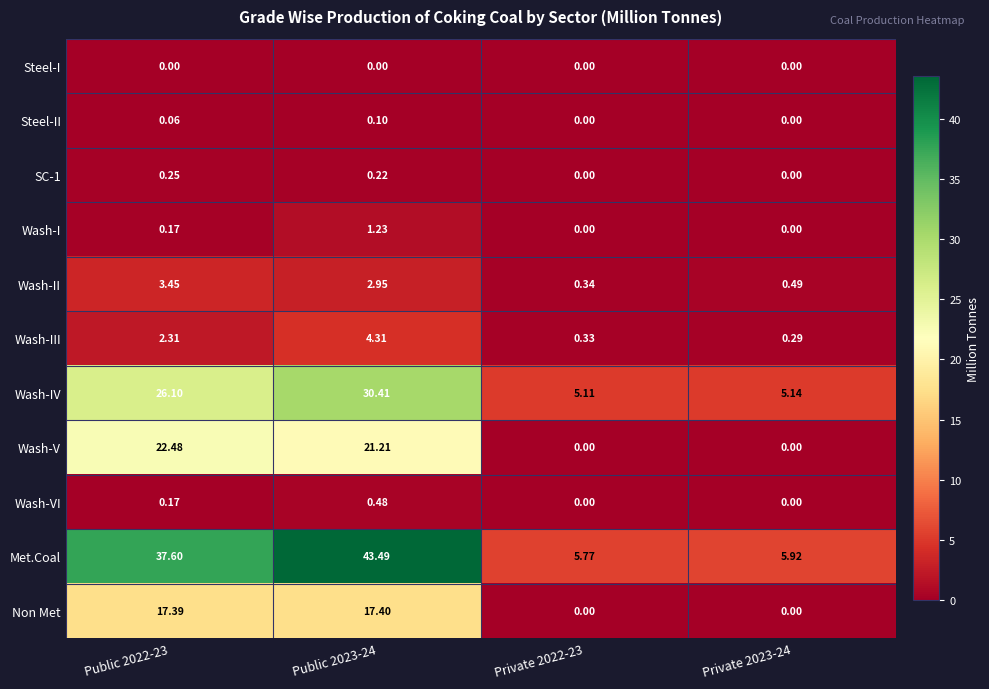

Which series has the largest range (max minus min)?

Met.Coal